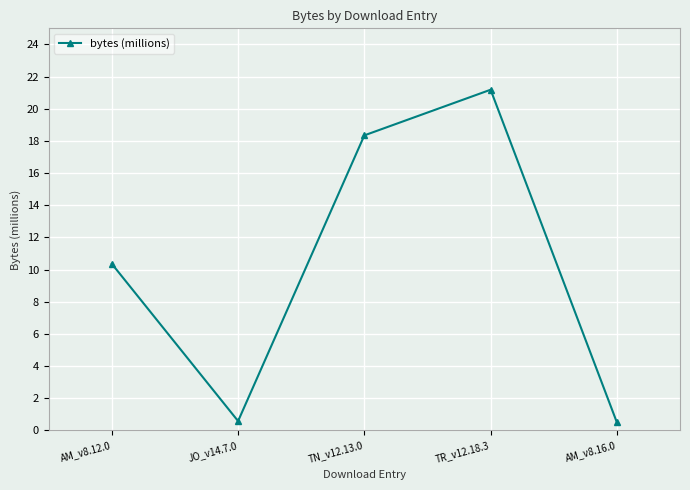

What value does the data have at TR_v12.18.3?

21.2